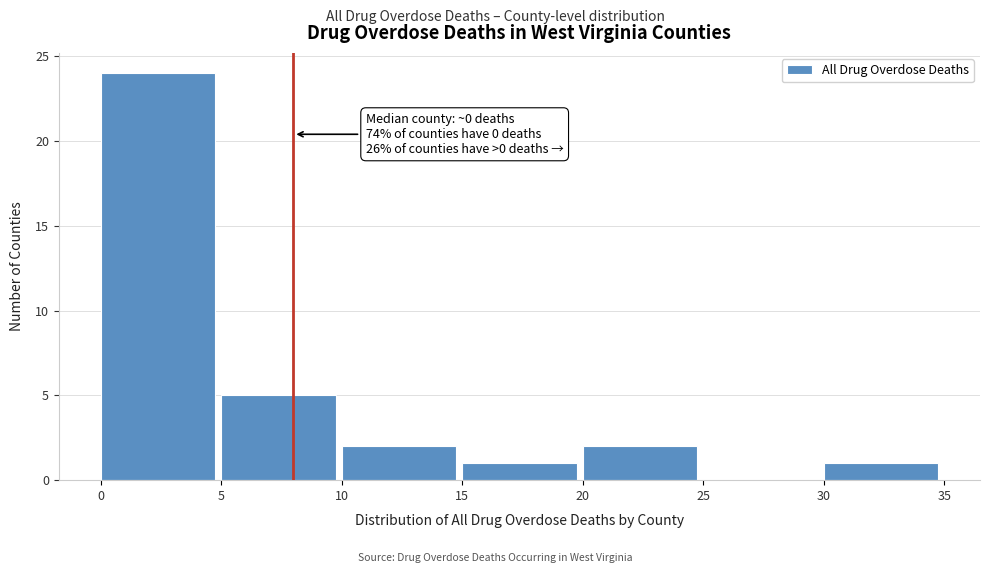

Over which range of the x-axis is the bar tallest?

0 to 5